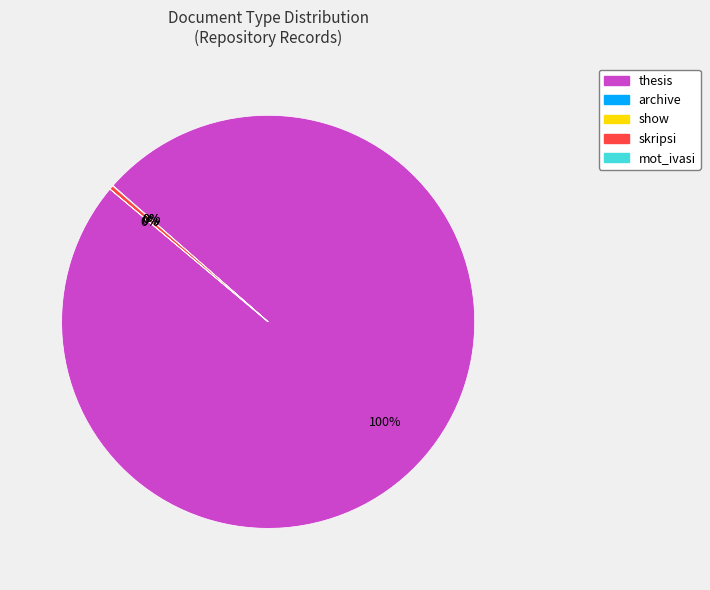

Approximately how many times larger is the value at thesis compared to skripsi?

322.7